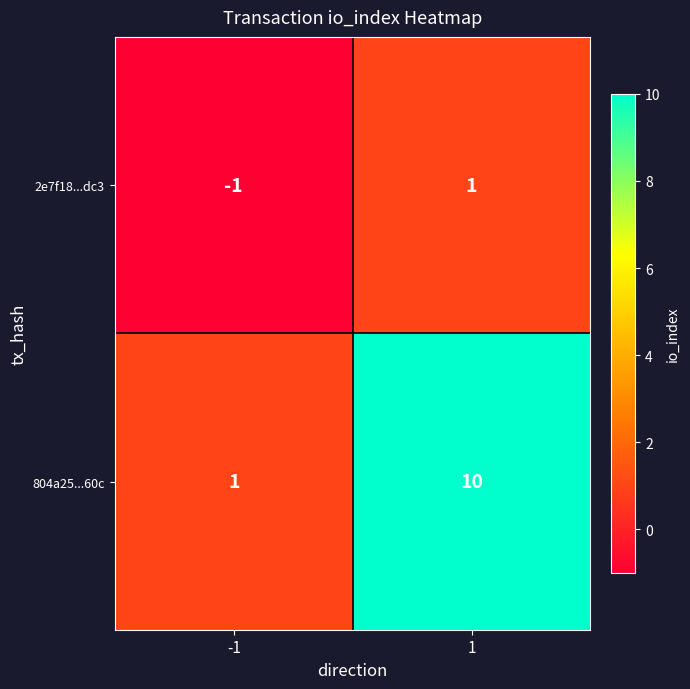

At which category is the sum across all series the highest?

1